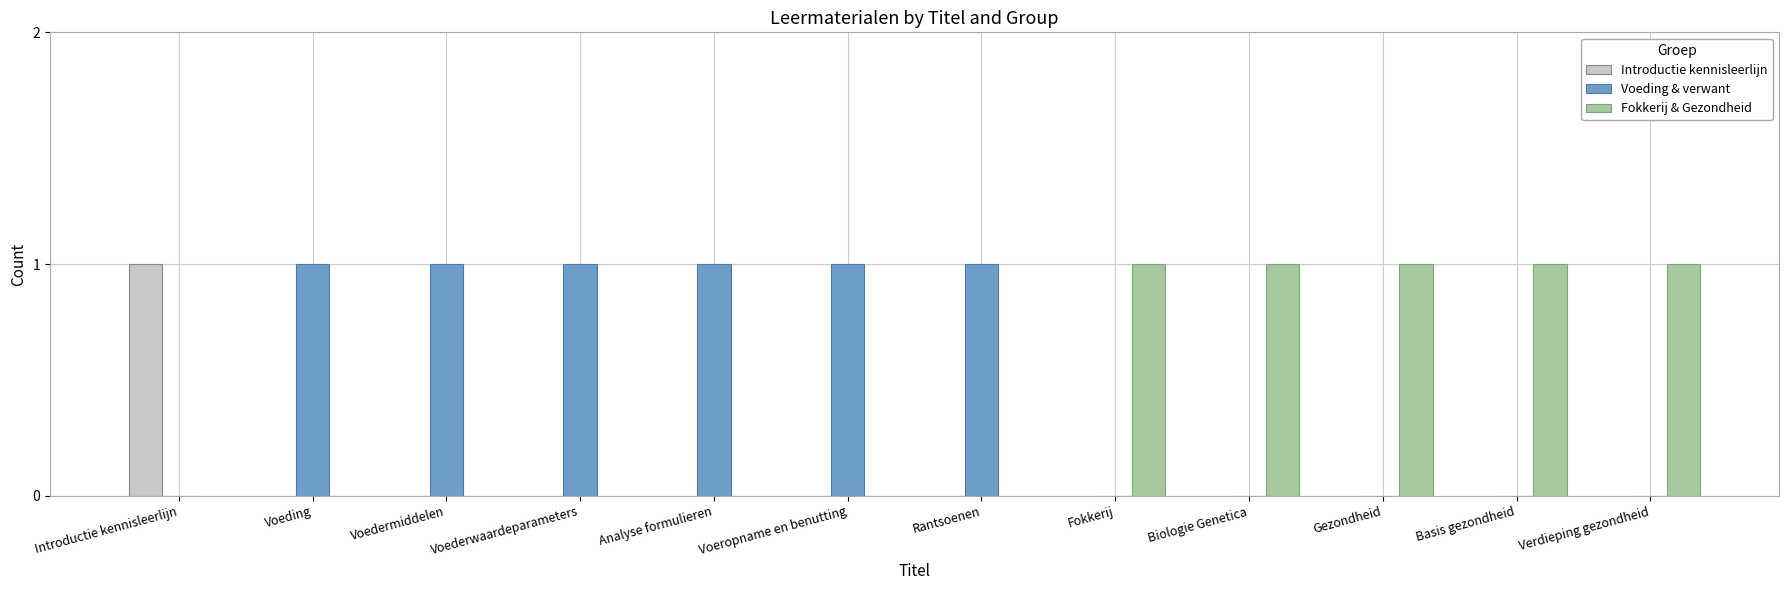

True or false: Voeding & verwant has a value of 0 at Verdieping gezondheid.

True